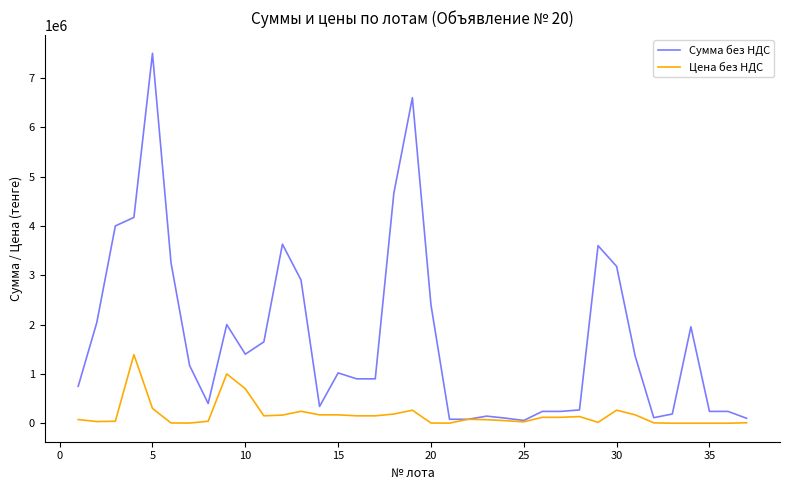

Which series has the largest total across all categories?

Сумма без НДС